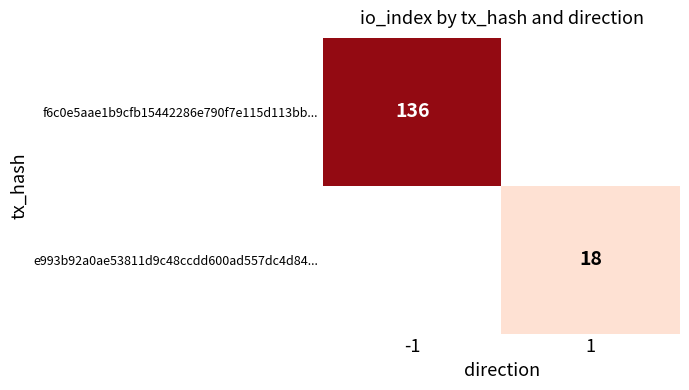

Is it true that e993b92a0ae53811d9c48ccdd600ad557dc4d84... equals 18 at 1?

True